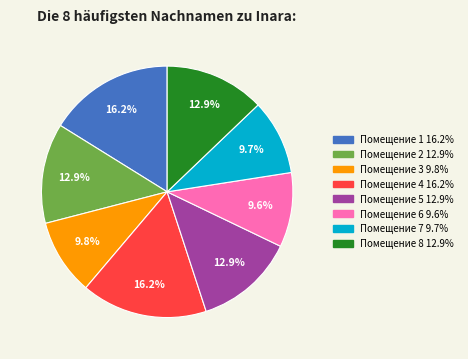

Does any single category account for the majority?

No